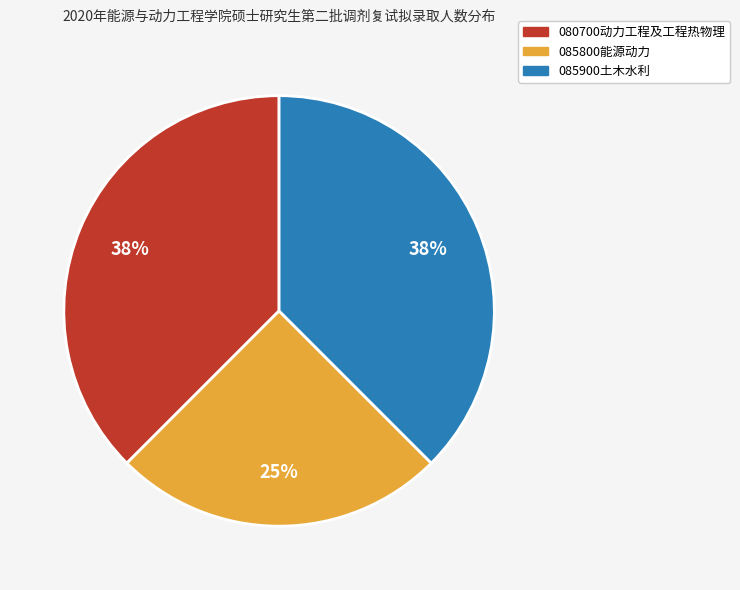

How many slices are in this pie chart?

3